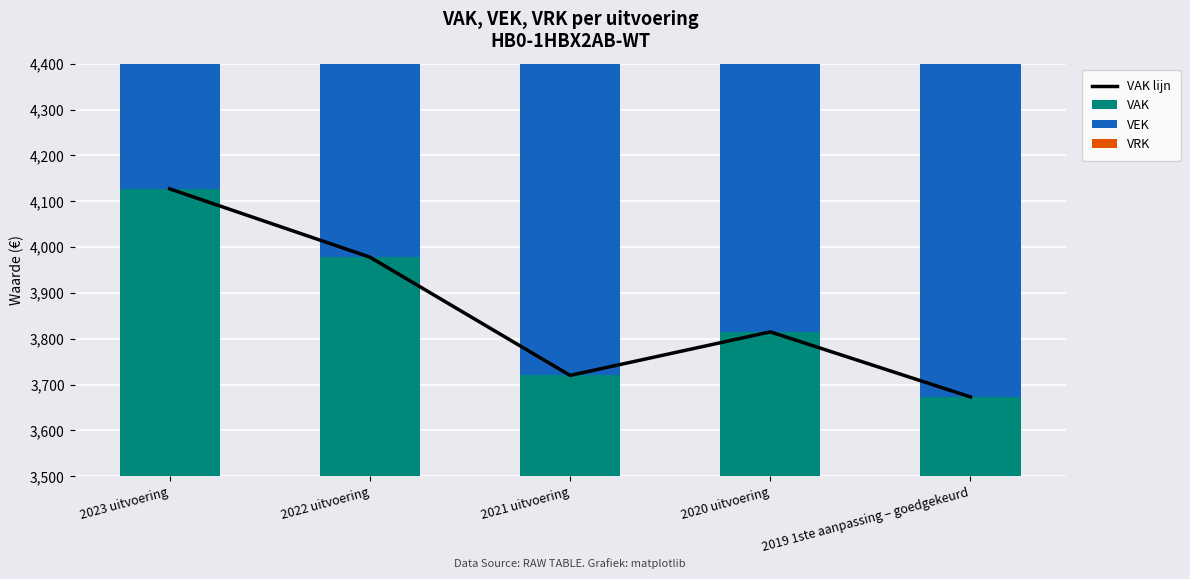

What is the value of the VAK lijn bar at the 3rd from the left?

3720